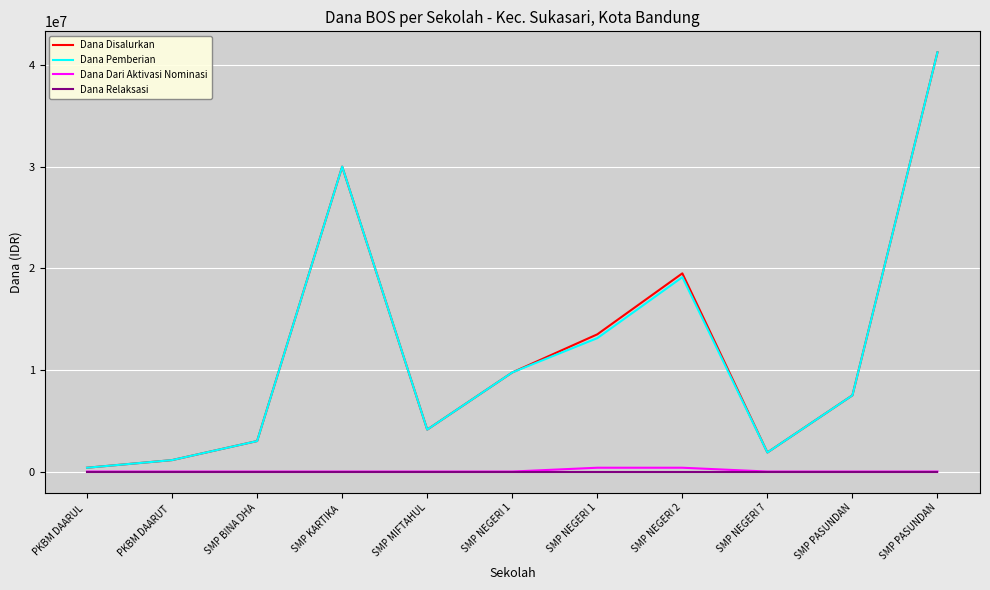

Does the chart have visible grid lines?

Yes